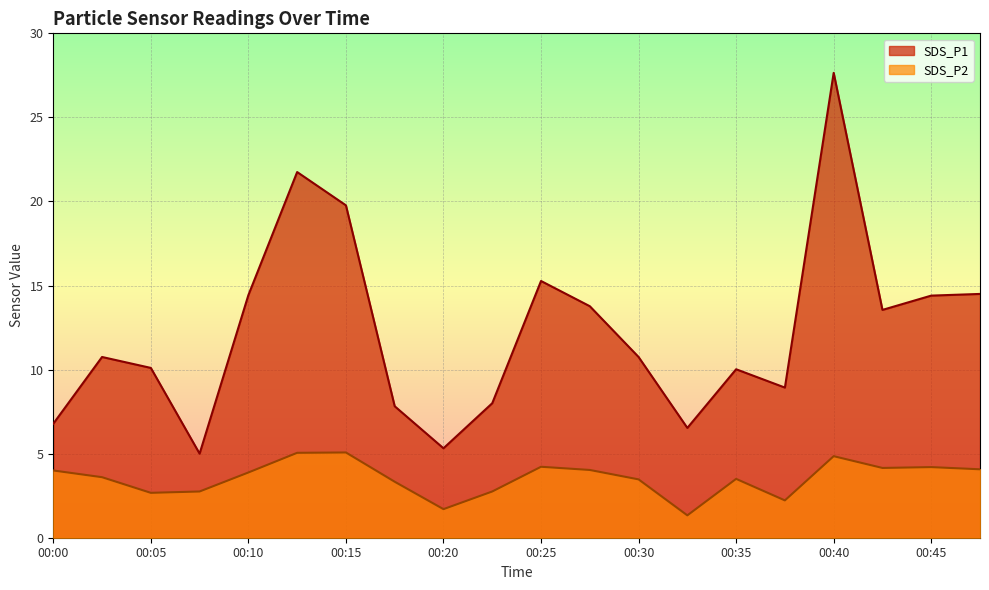

Which series has the largest total across all categories?

SDS_P1